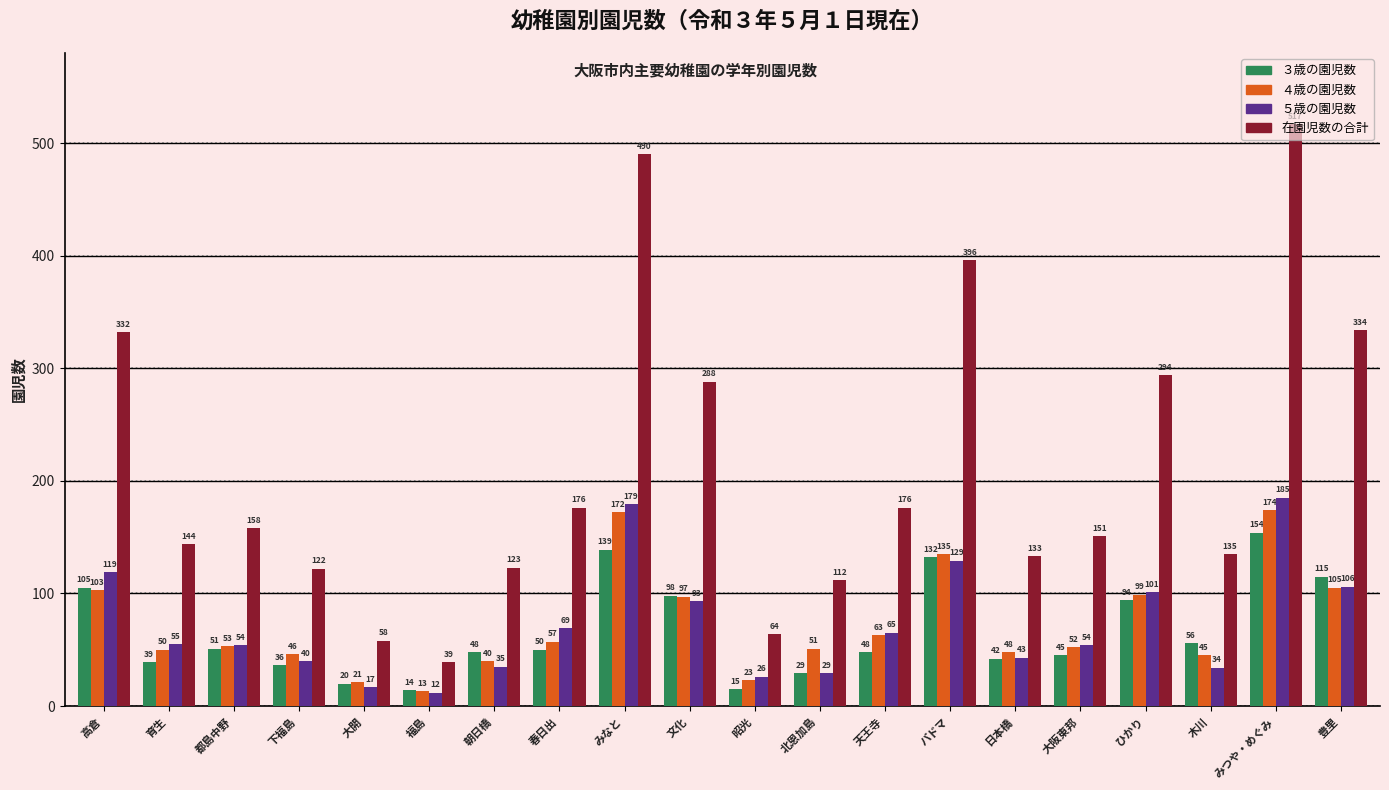

Reading left to right, what are all the values shown in this chart?

３歳の園児数: 105	39	51	36	20	14	48	50	139	98	15	29	48	132	42	45	94	56	154	115
４歳の園児数: 103	50	53	46	21	13	40	57	172	97	23	51	63	135	48	52	99	45	174	105
５歳の園児数: 119	55	54	40	17	12	35	69	179	93	26	29	65	129	43	54	101	34	185	106
在園児数の合計: 332	144	158	122	58	39	123	176	490	288	64	112	176	396	133	151	294	135	517	334